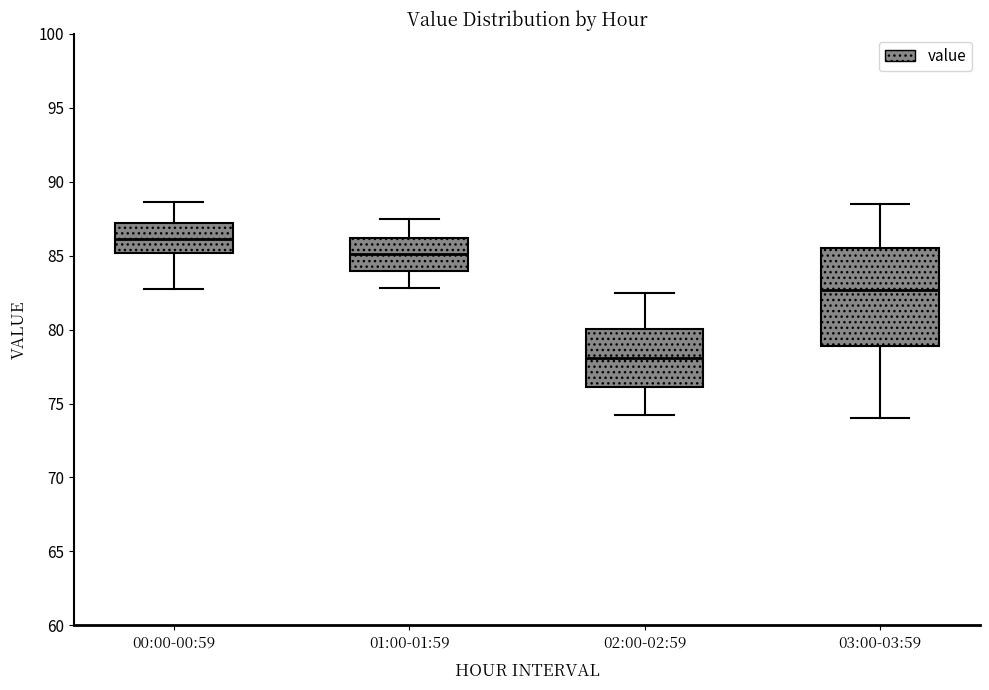

Which box's median line is the highest?

00:00-00:59